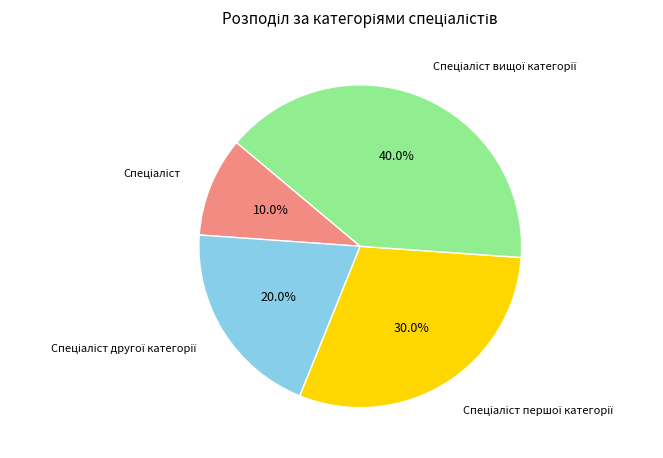

Is there any slice that represents more than half of the pie?

No